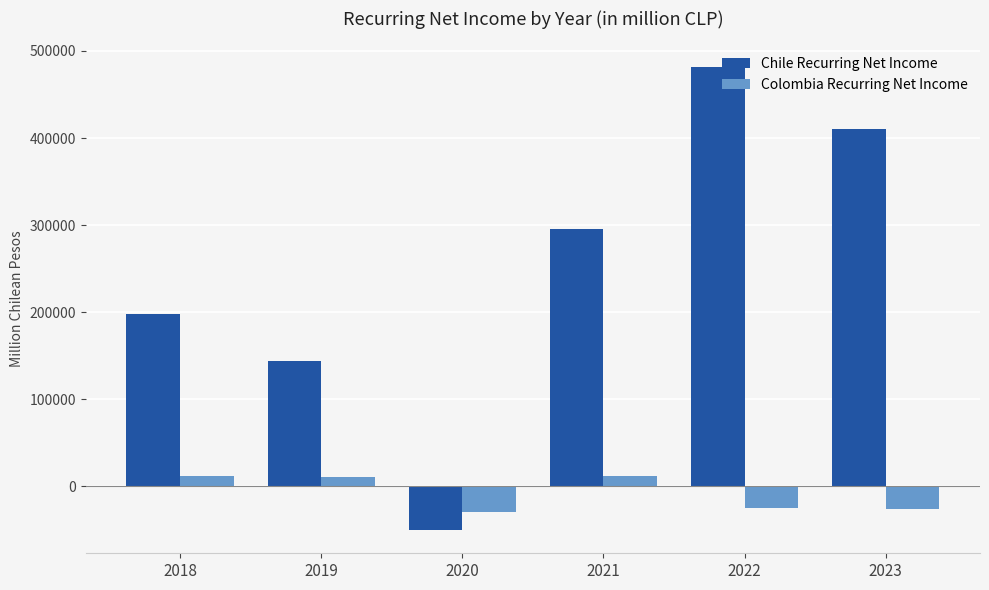

How many bars are there in each group?

2